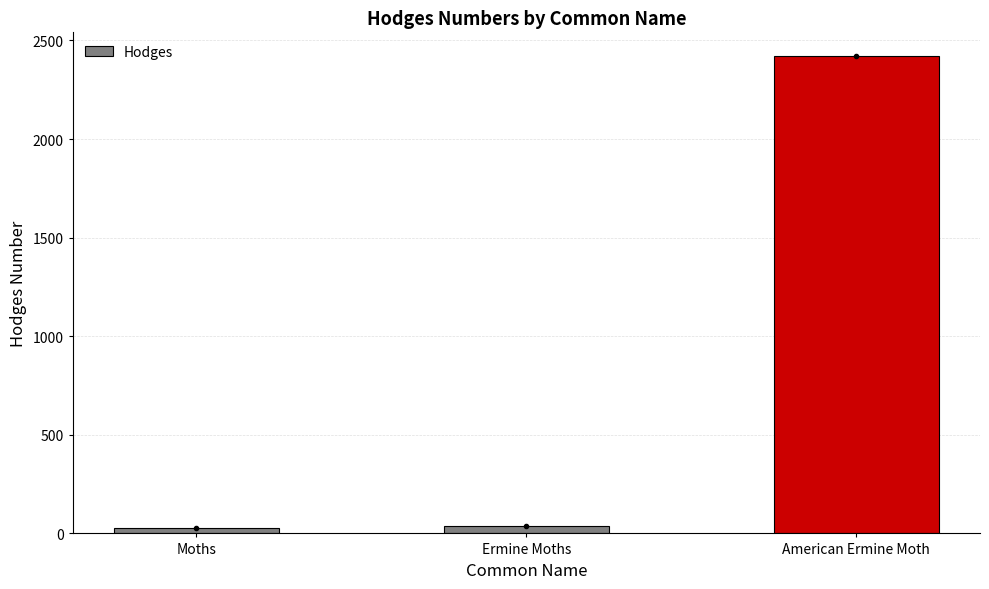

How many categories are shown in the chart?

3